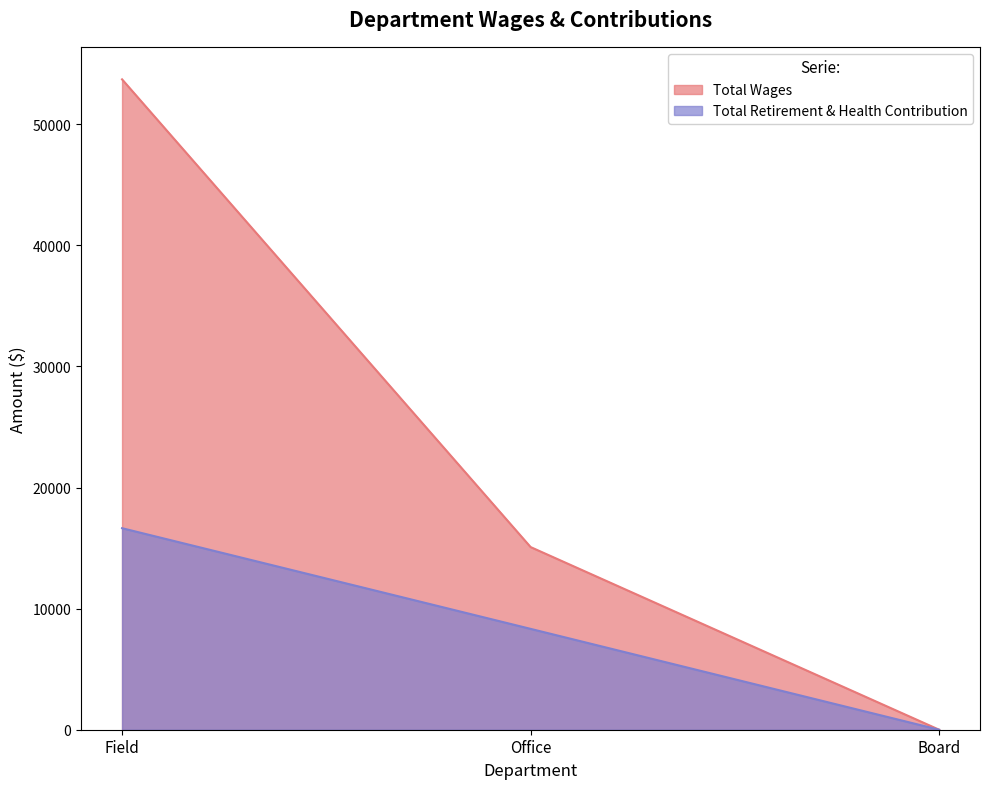

The value of Total Wages at Field is 53712. True or false?

True